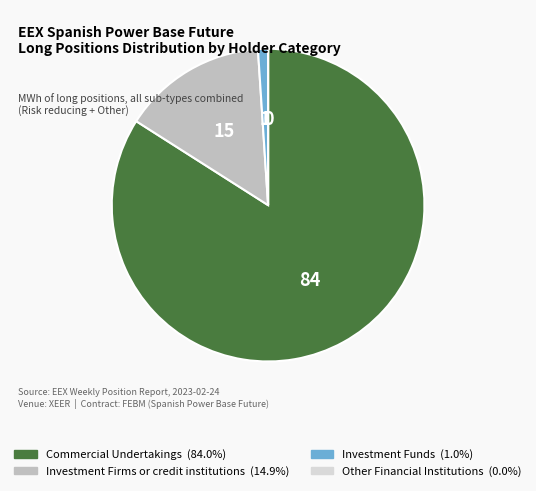

Is there a majority slice in this chart?

Yes